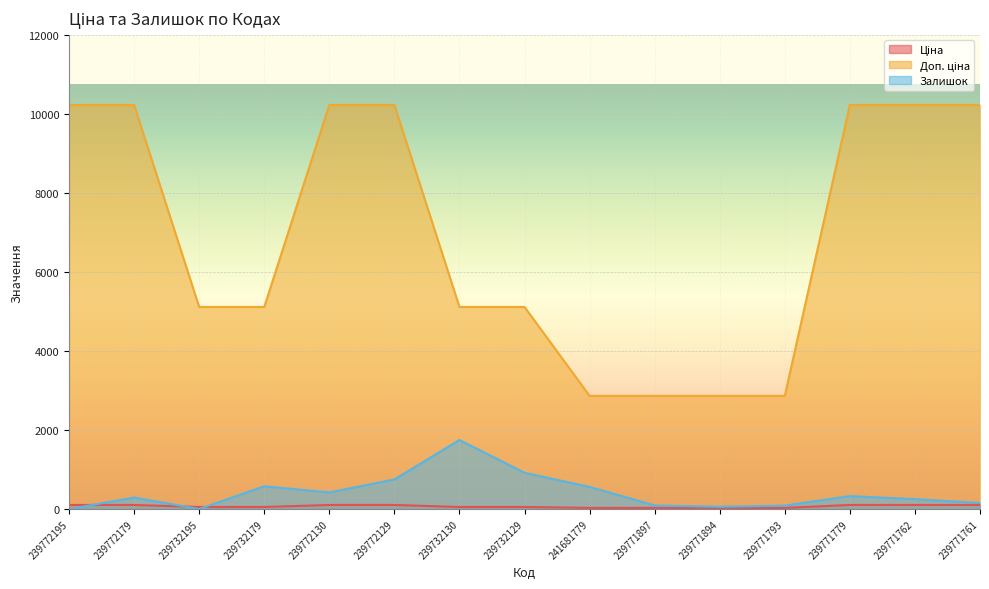

What is the difference between the second highest and minimum values in the Ціна series?

73.6